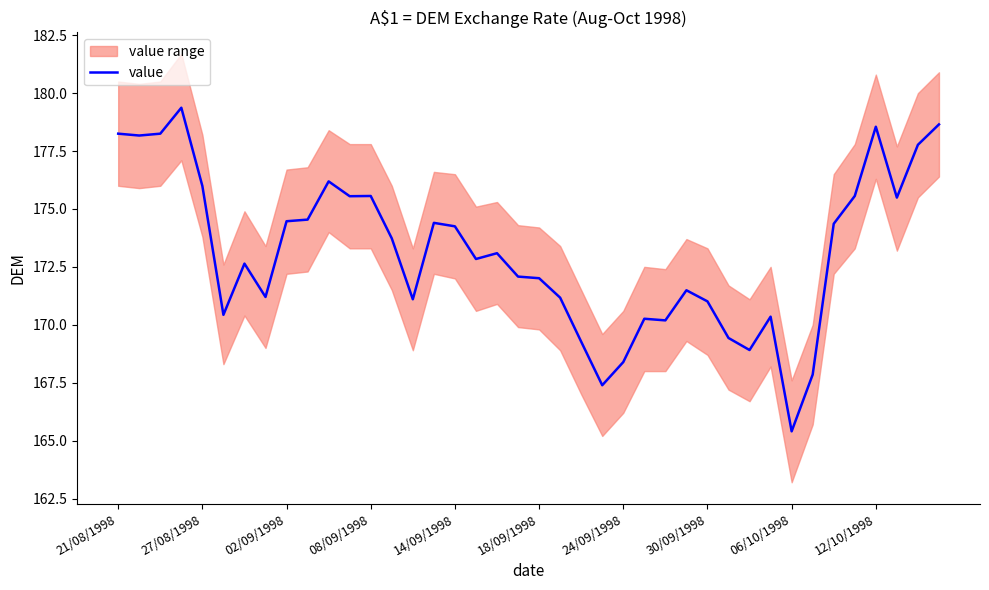

Is it true that value equals 263.8 at 06/10/1998?

False